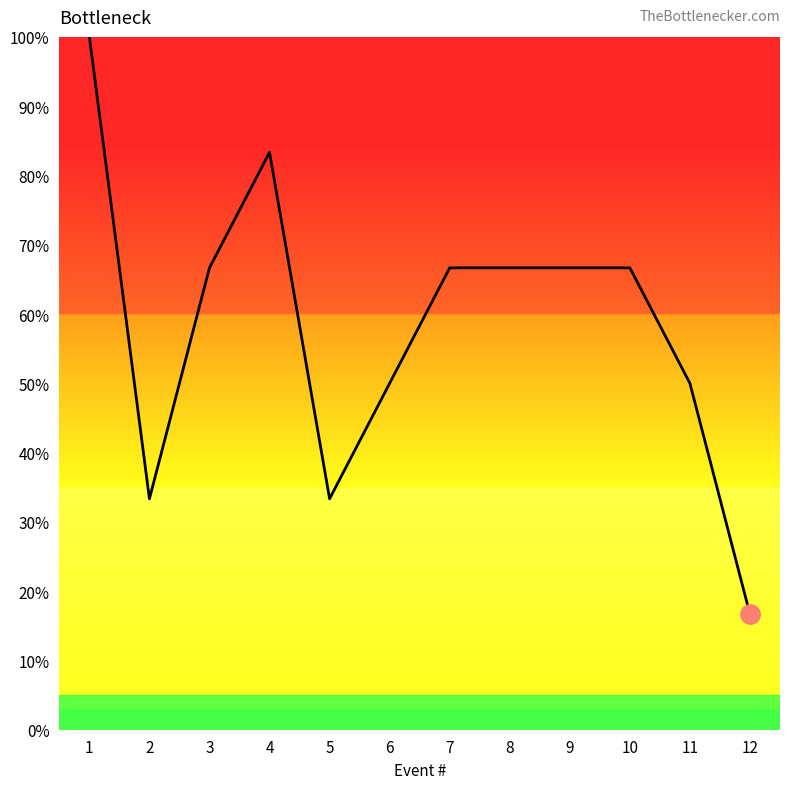

Reading left to right, extract all data points from this chart.

100.0	33.3	66.7	83.3	33.3	50.0	66.7	66.7	66.7	66.7	50.0	16.7